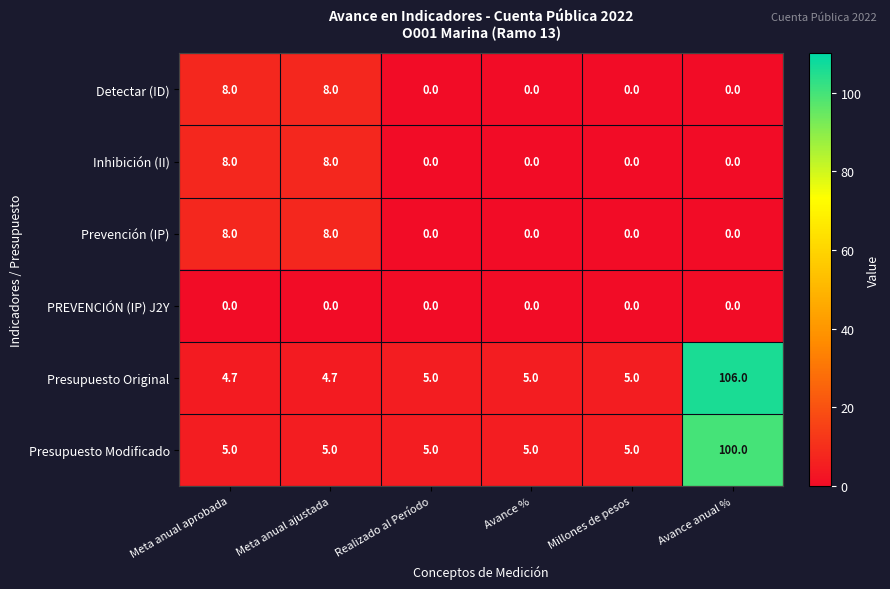

What is the highest value of the Inhibición (II) series?

8.0